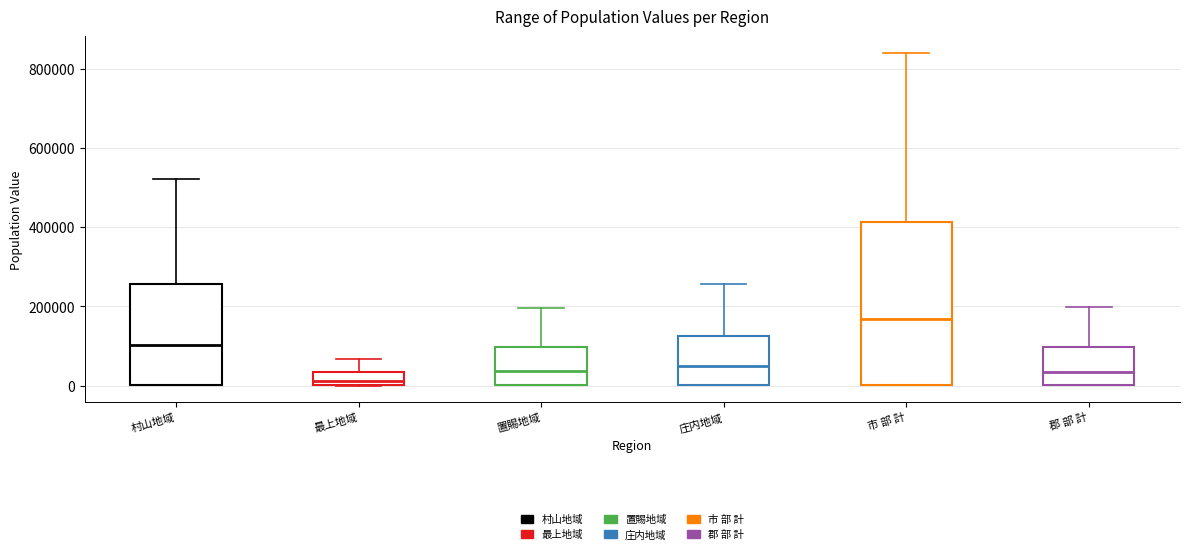

Which box is the tallest, from its lower edge to its upper edge?

市 部 計